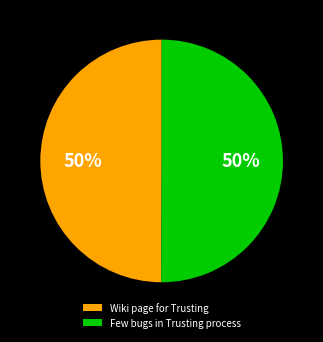

Approximately how many times larger is the value at Few bugs in Trusting process compared to Wiki page for Trusting?

1.0